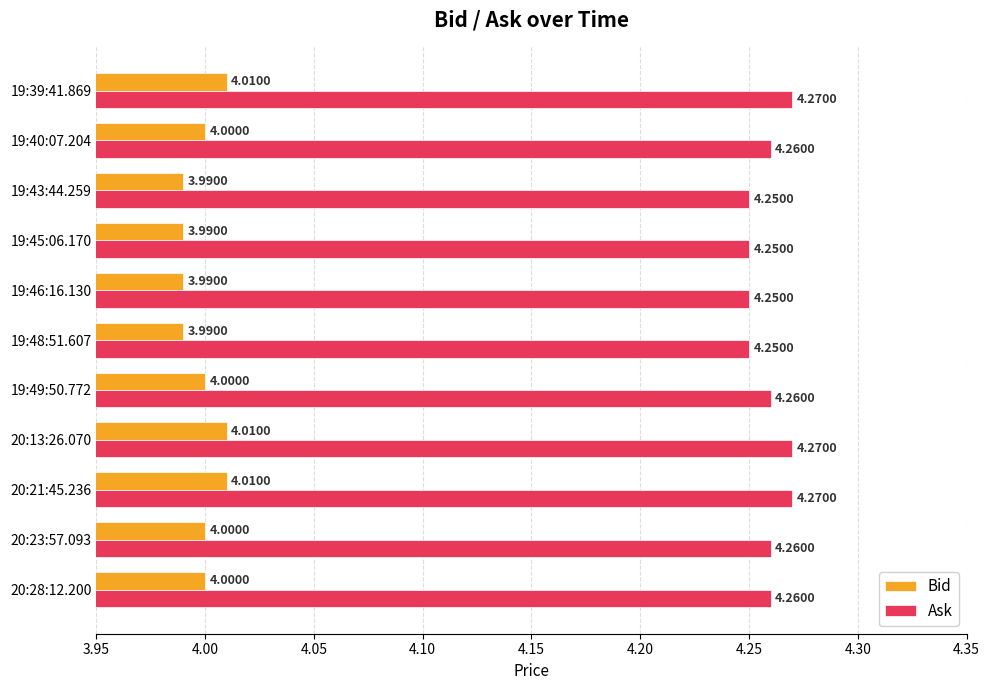

What is the average value of the Bid series?

4.0